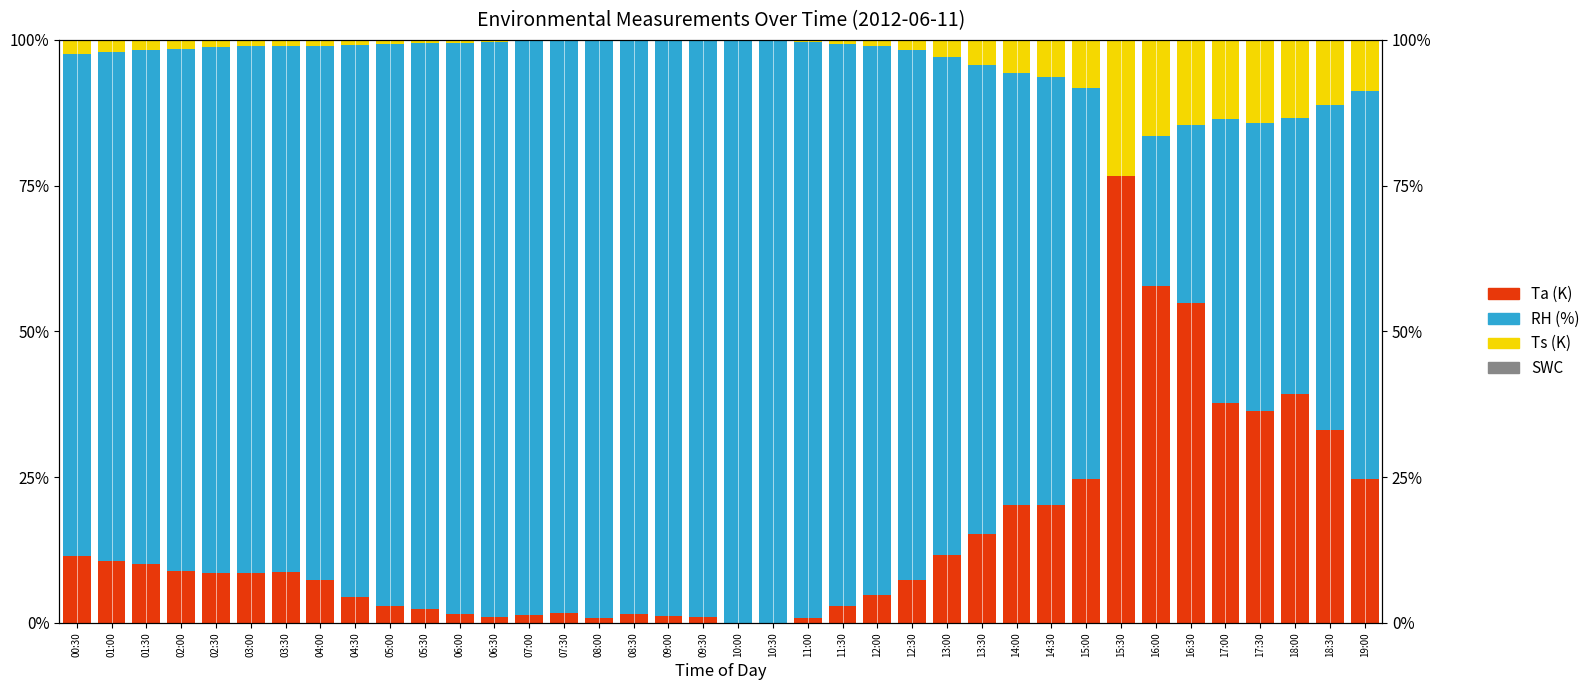

What are all the series names shown in the legend?

Ta (K), RH (%), Ts (K), SWC